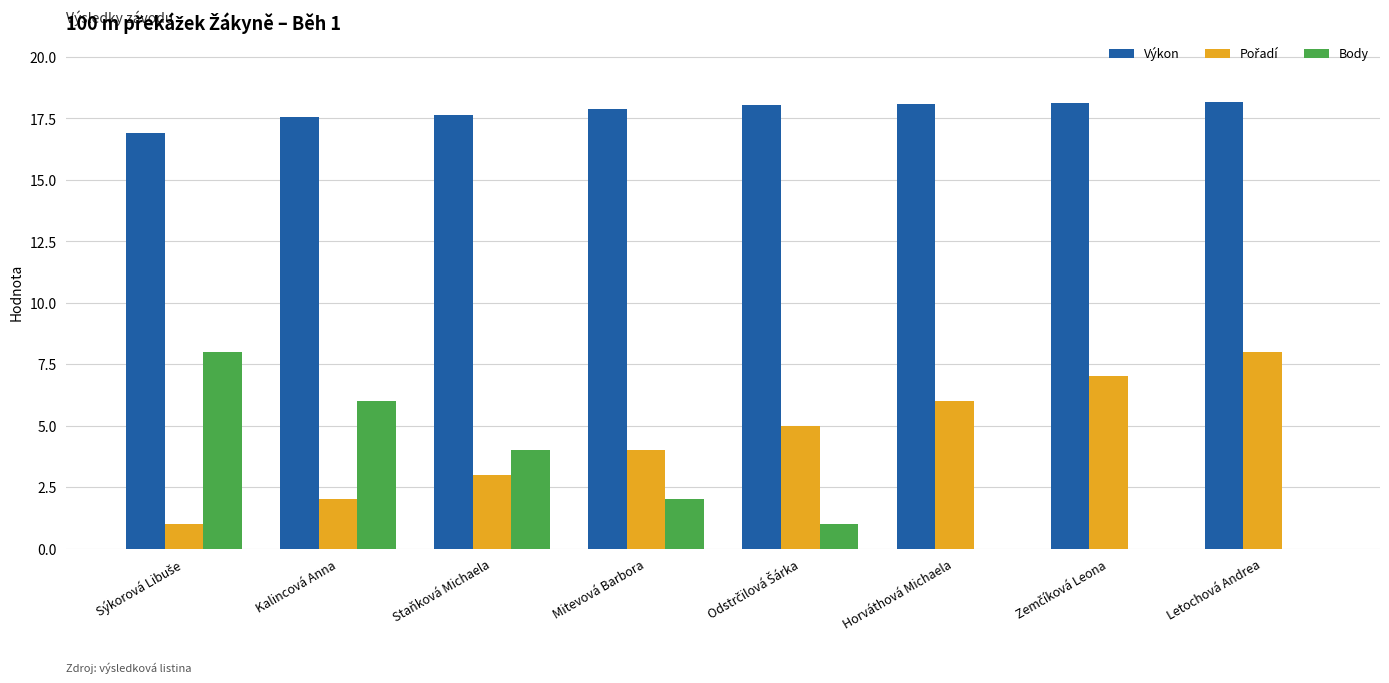

What is the maximum value shown in the chart?

18.2